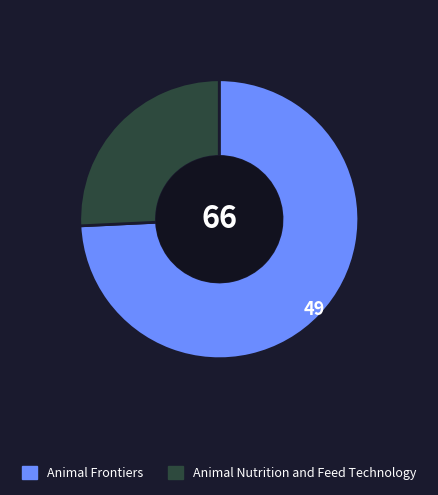

Which slice is the largest?

Animal Frontiers